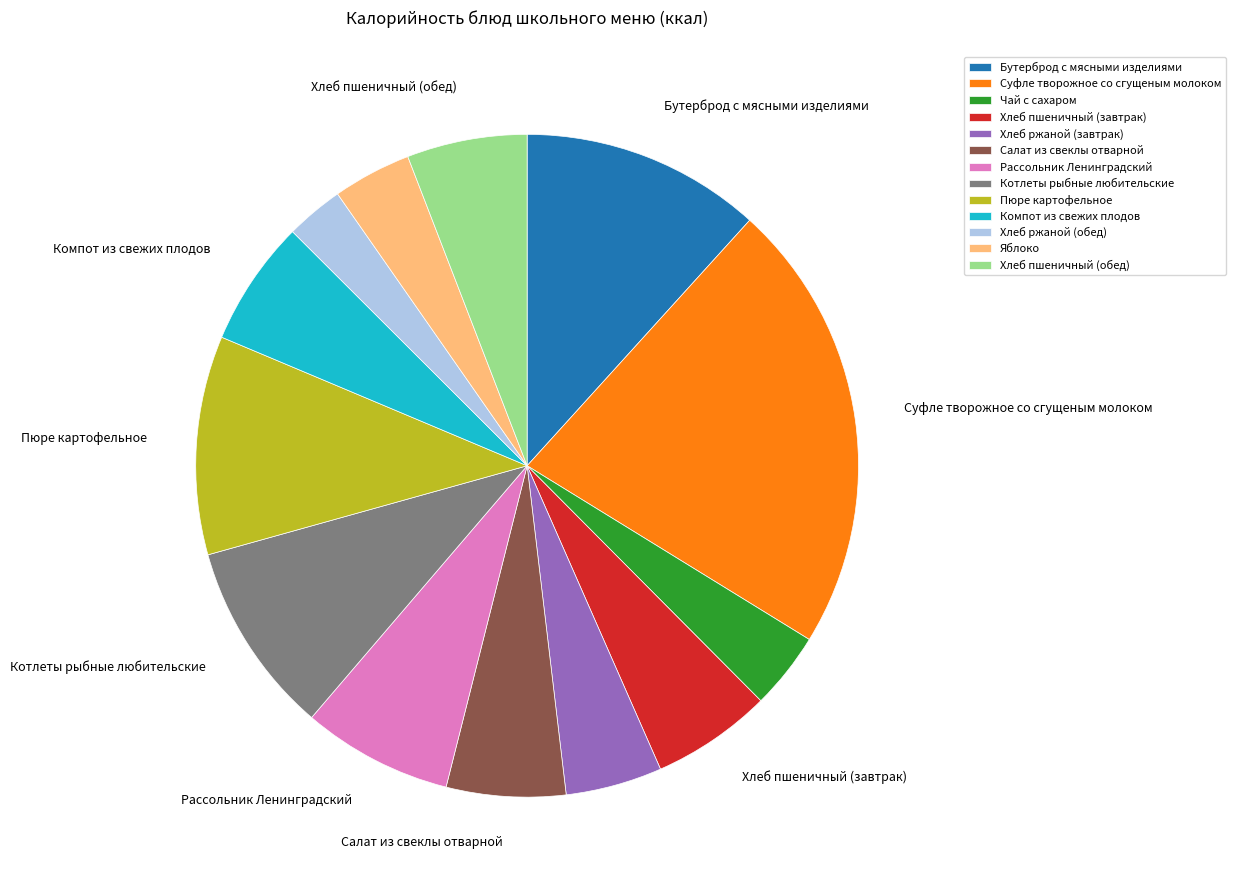

How many segments does this pie chart have?

13